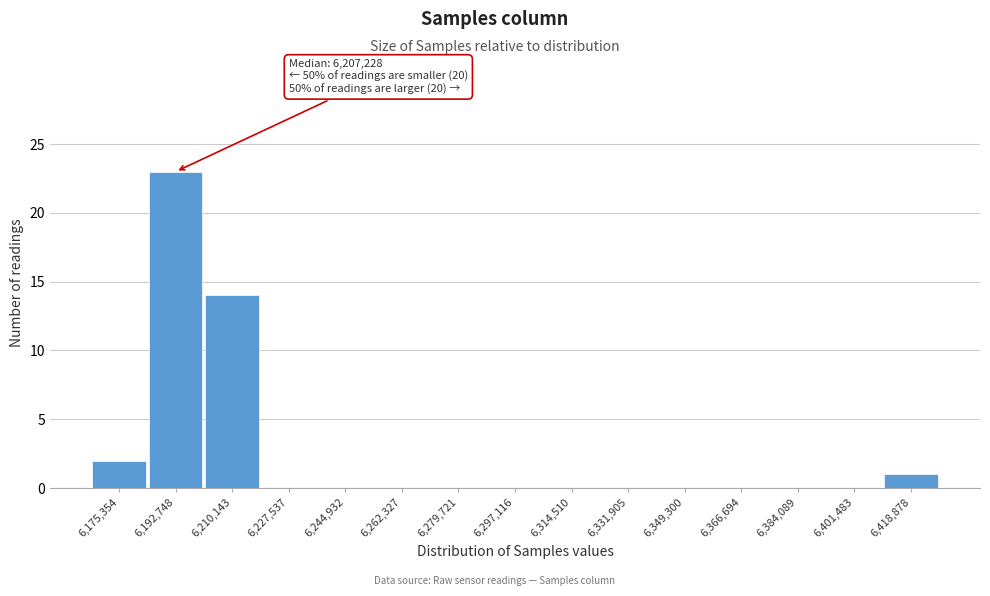

Reading right to left, what are all the values shown in this chart?

6,418,878=1	6,401,483=0	6,384,089=0	6,366,694=0	6,349,300=0	6,331,905=0	6,314,510=0	6,297,116=0	6,279,721=0	6,262,327=0	6,244,932=0	6,227,537=0	6,210,143=14	6,192,748=23	6,175,354=2